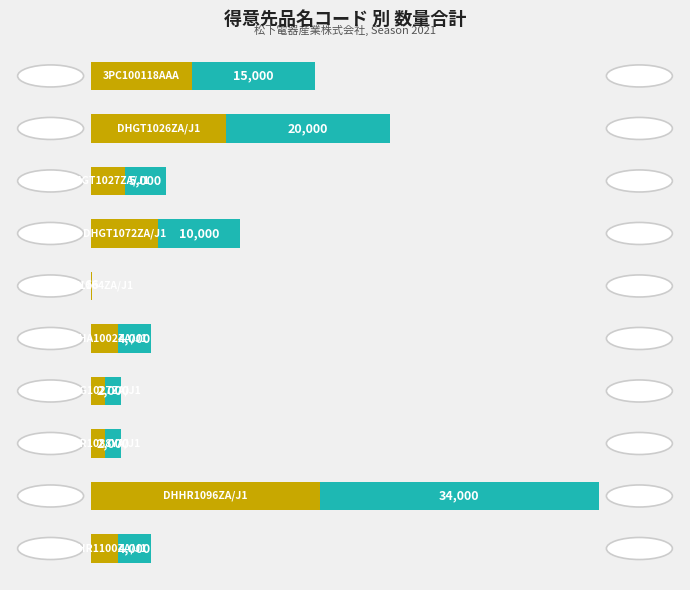

What is the greatest value displayed?

34000